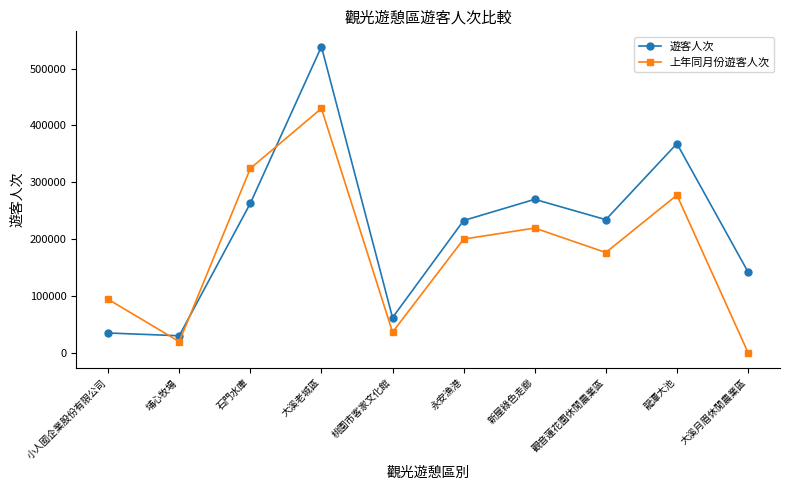

The 上年同月份遊客人次 series shows 346910 at 永安漁港. True or false?

False